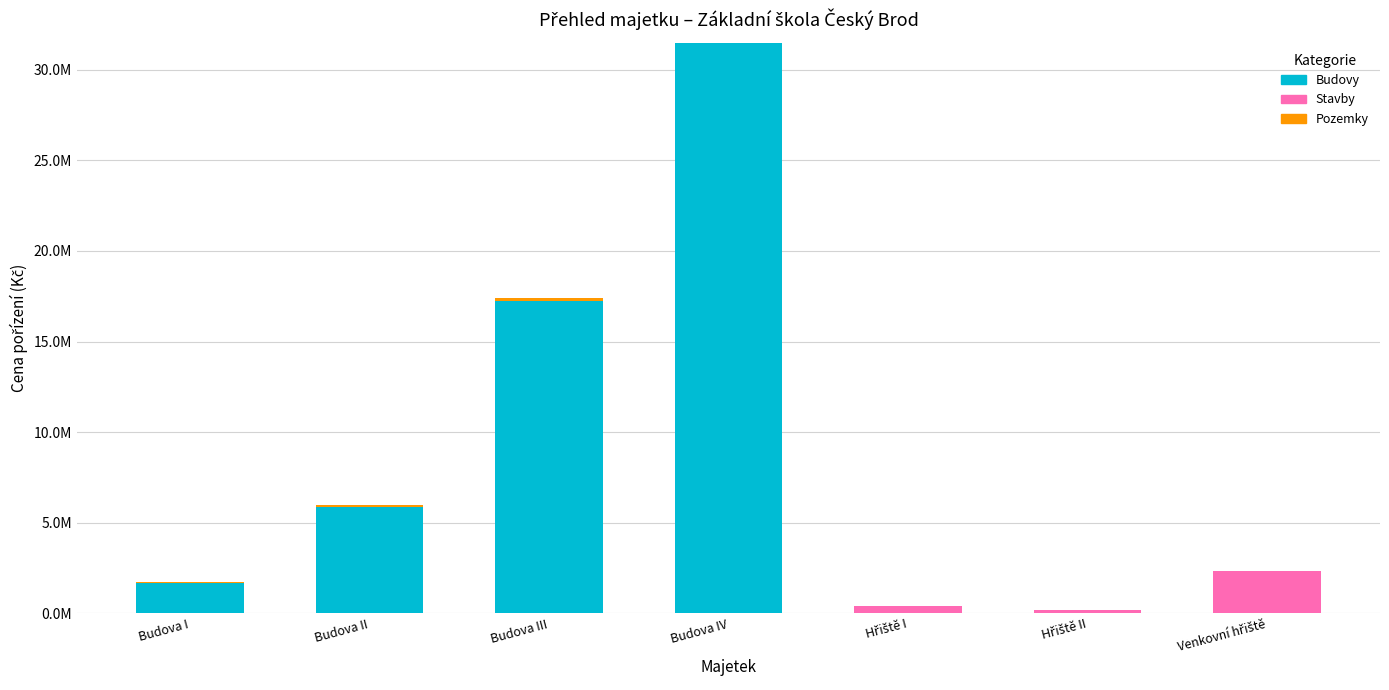

The Pozemky series shows 24568.3 at Budova II. True or false?

False